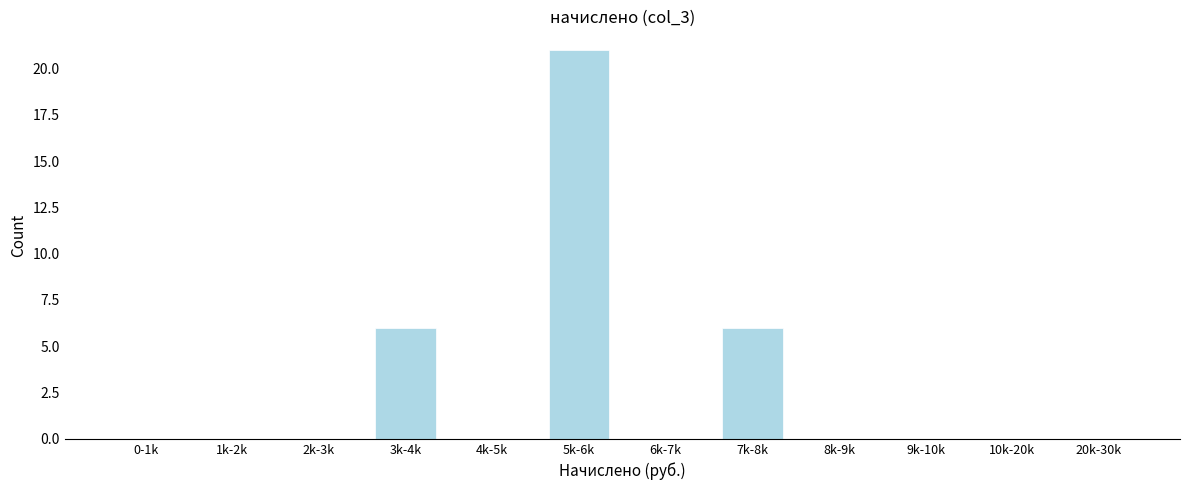

Reading left to right, transcribe all the data shown in this chart.

0-1k=0	1k-2k=0	2k-3k=0	3k-4k=6	4k-5k=0	5k-6k=21	6k-7k=0	7k-8k=6	8k-9k=0	9k-10k=0	10k-20k=0	20k-30k=0